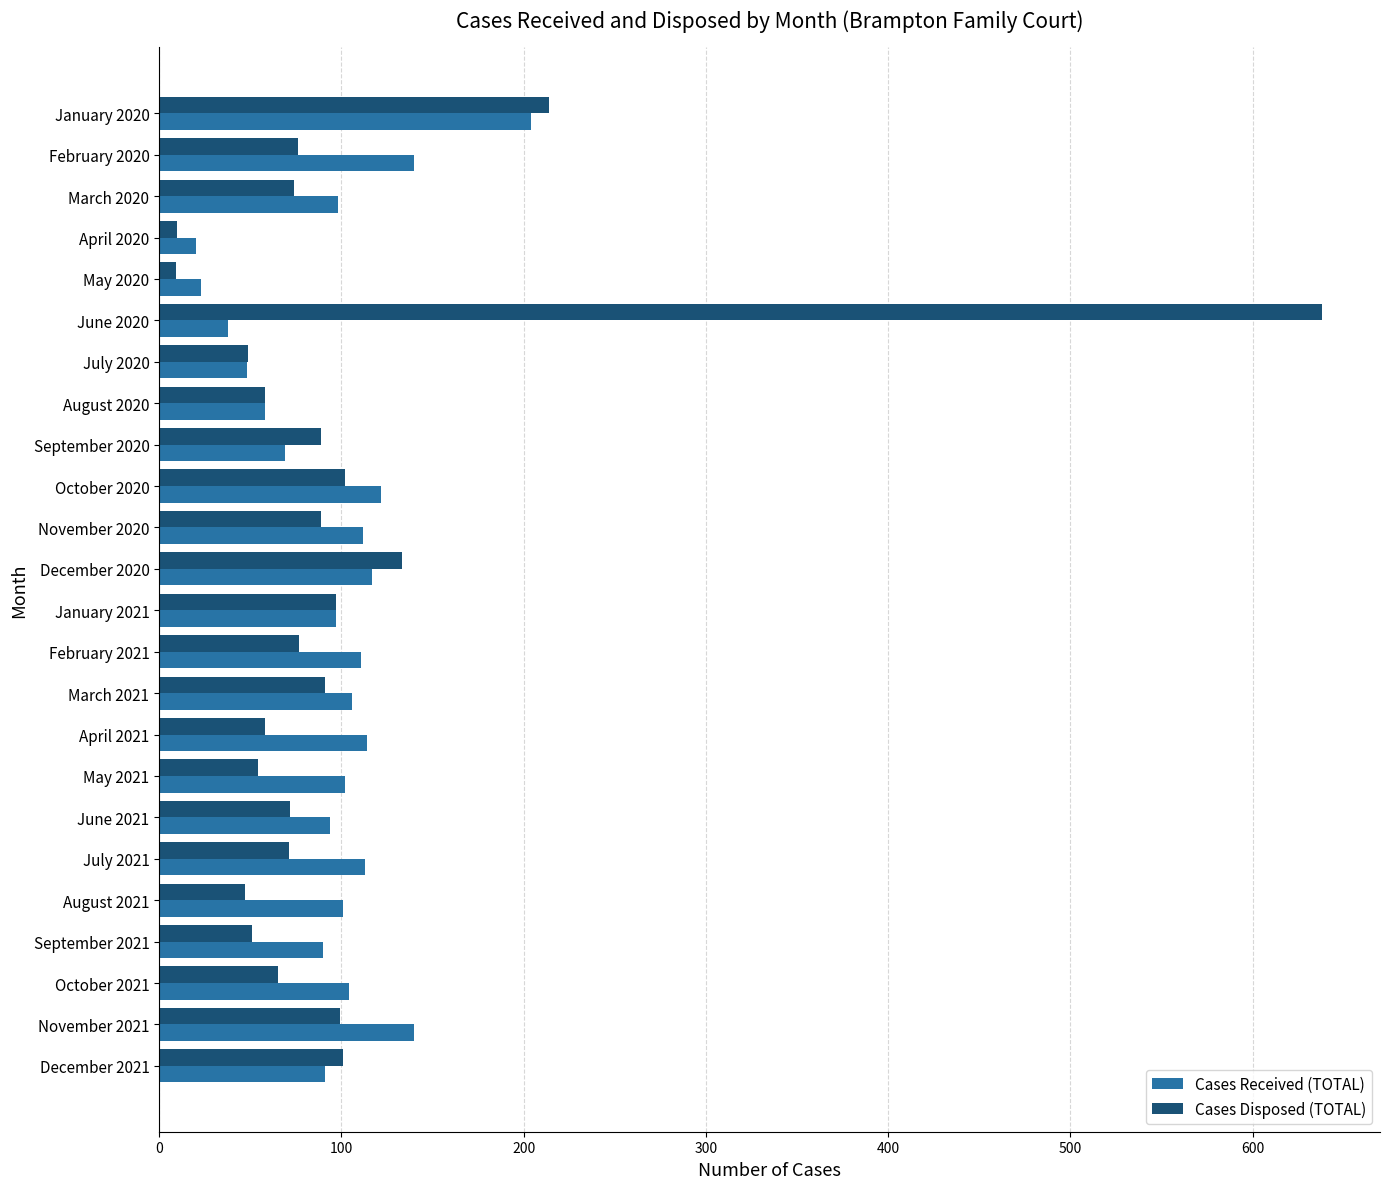

What are all the series names shown in the legend?

Cases Received (TOTAL), Cases Disposed (TOTAL)